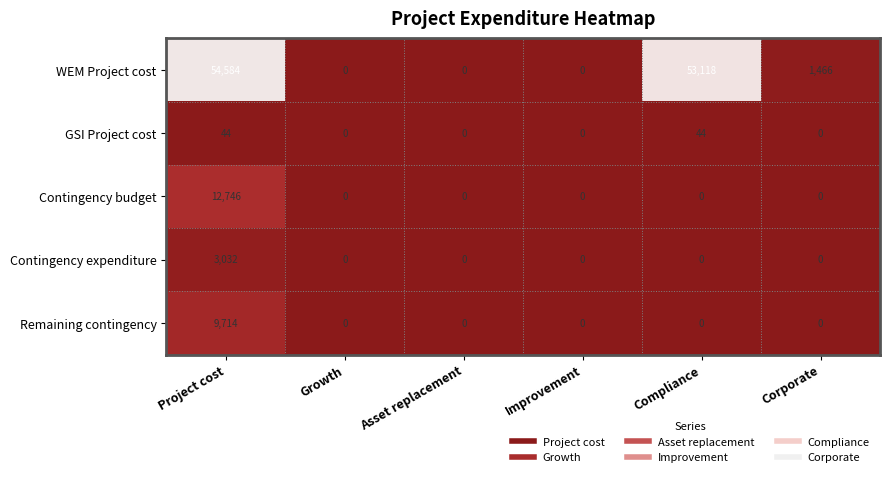

Is it true that Contingency budget equals 0 at Compliance?

True